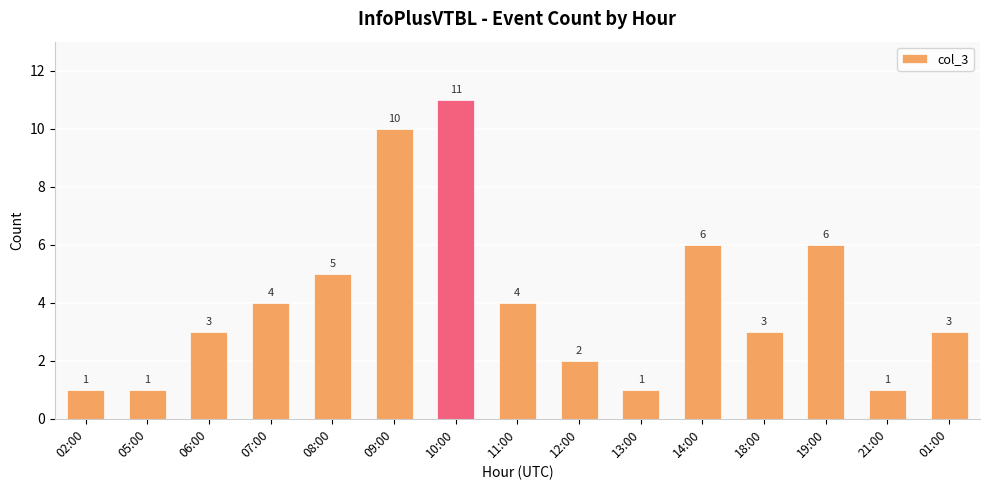

What is the label of the 4th bar from the right?

18:00